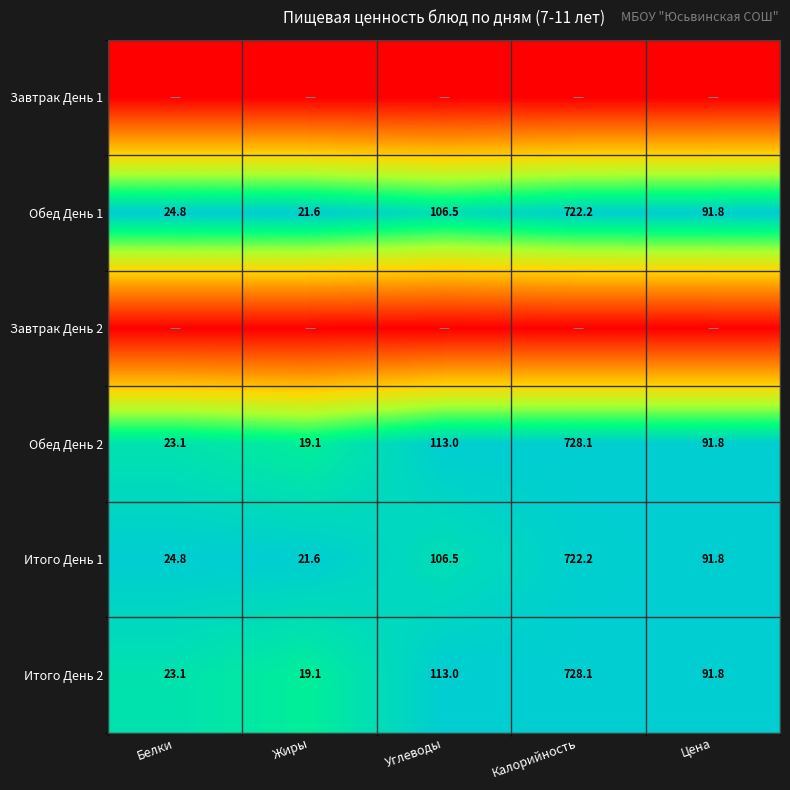

True or false: Обед День 2 has a value of 1.7 at Цена.

False